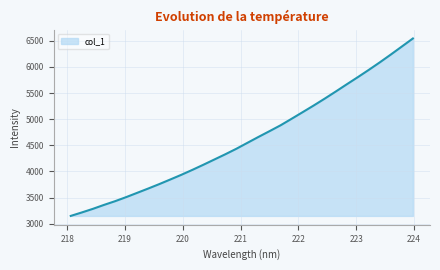

True or false: the data has more than 0 interior local peaks.

False